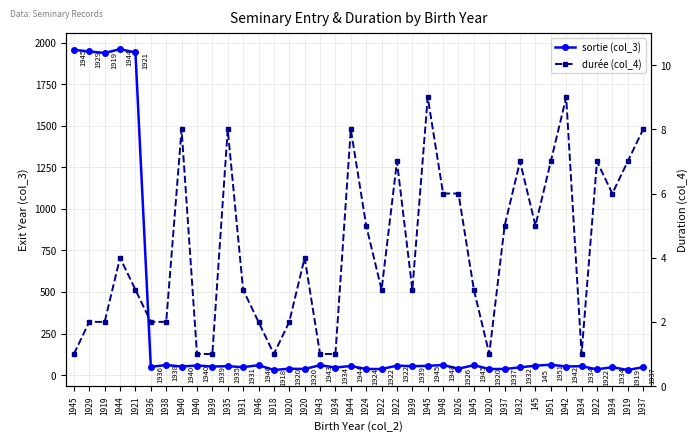

What is the spread (max minus min) of values at 1945?

1955